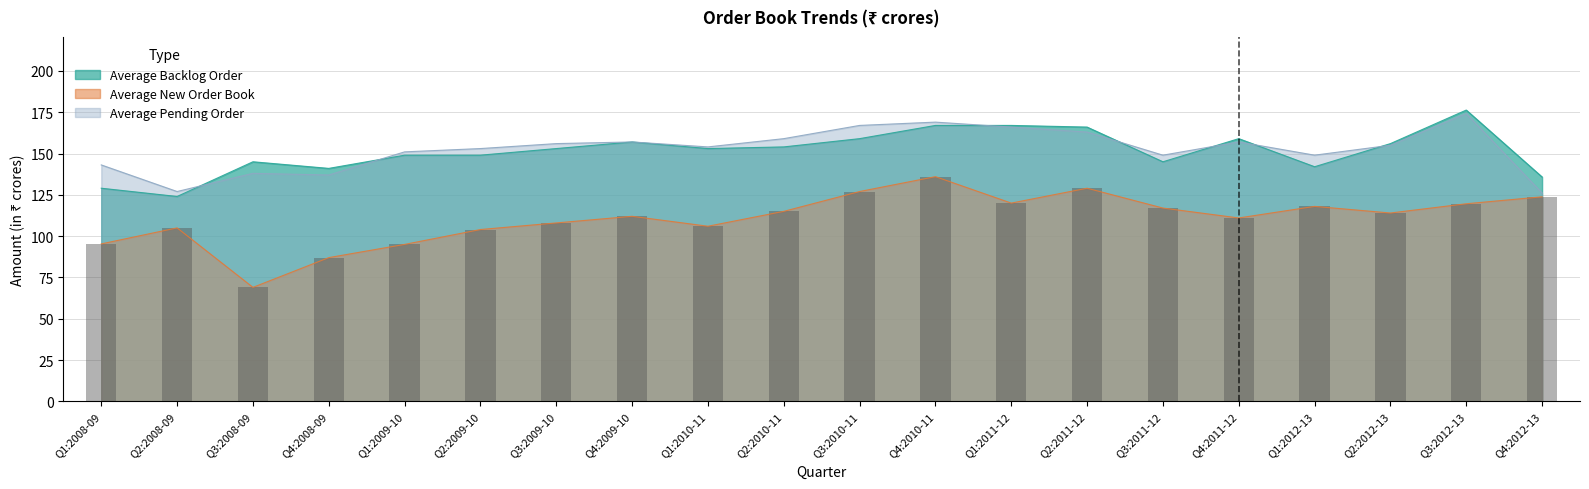

List the series in order of their peak value, highest first.

Average Backlog Order, Average Pending Order, Average New Order Book